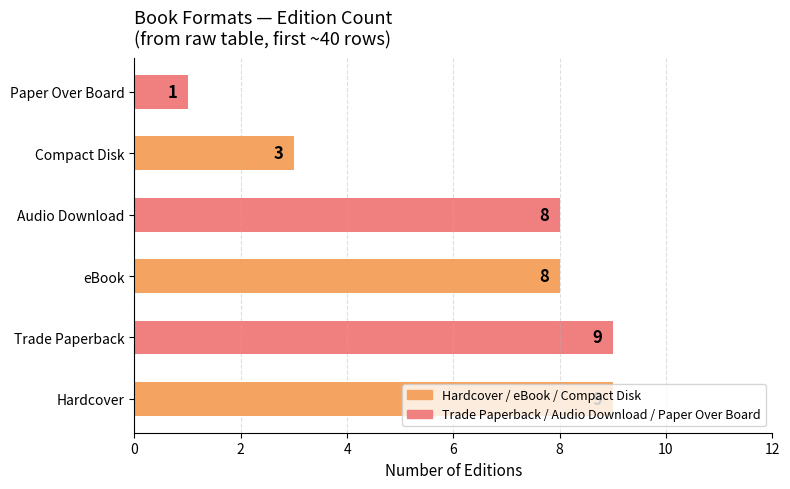

Approximately how many times larger is the value at Trade Paperback compared to Hardcover?

1.0